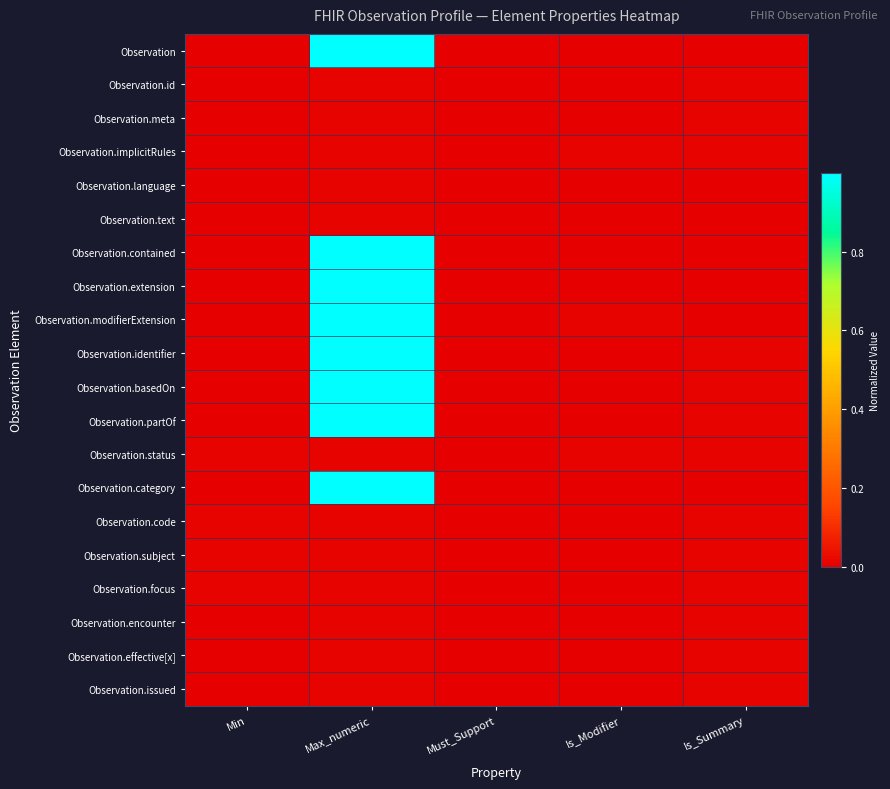

List the series in order of their peak value, lowest first.

Observation.id, Observation.meta, Observation.implicitRules, Observation.language, Observation.text, Observation.status, Observation.code, Observation.subject, Observation.focus, Observation.encounter, Observation.effective[x], Observation.issued, Observation, Observation.contained, Observation.extension, Observation.modifierExtension, Observation.identifier, Observation.basedOn, Observation.partOf, Observation.category